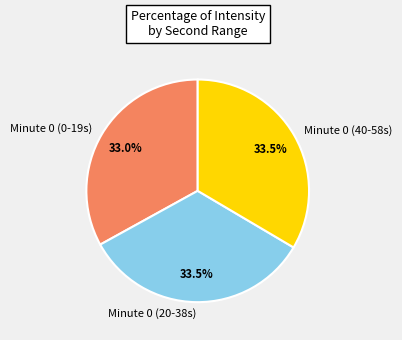

Combined, what portion of the pie is Minute 0 (20-38s) and Minute 0 (40-58s)?

67.0%